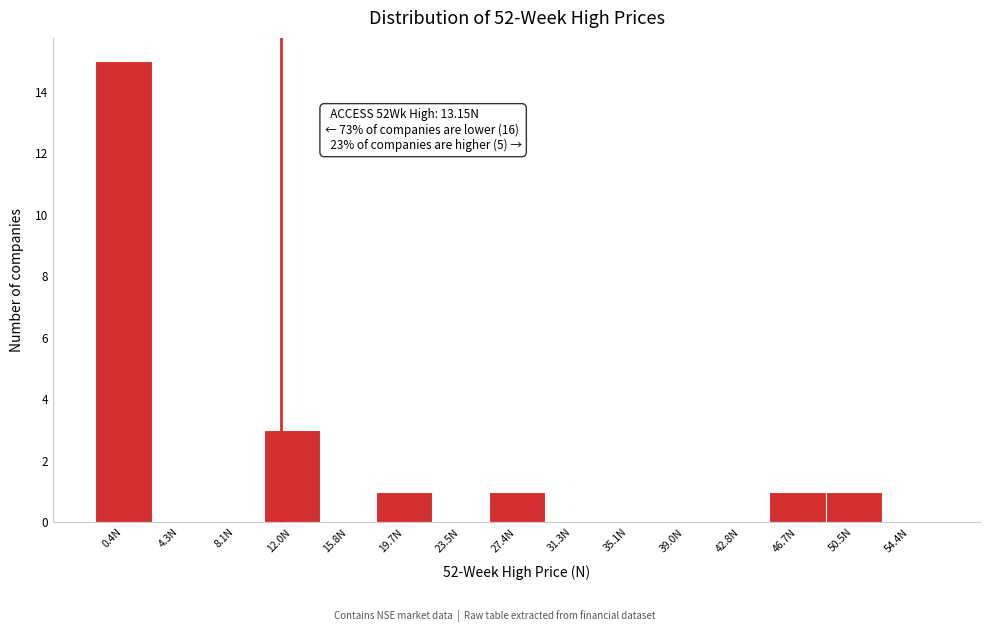

What is the greatest value displayed?

15